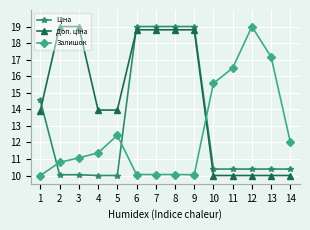

What is the value of the Залишок point at the 7th from the left?

10.1